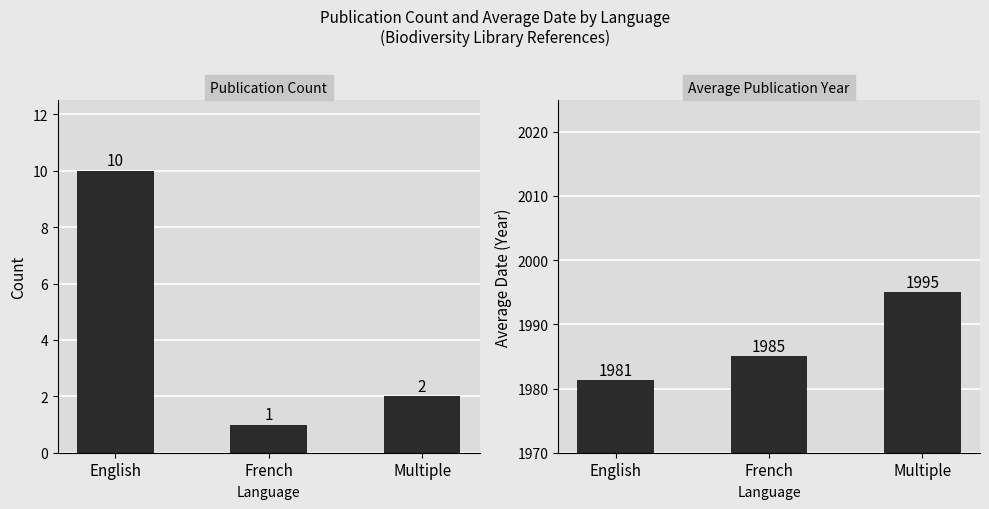

Is it true that Avg Date equals 2933.1 at English?

False